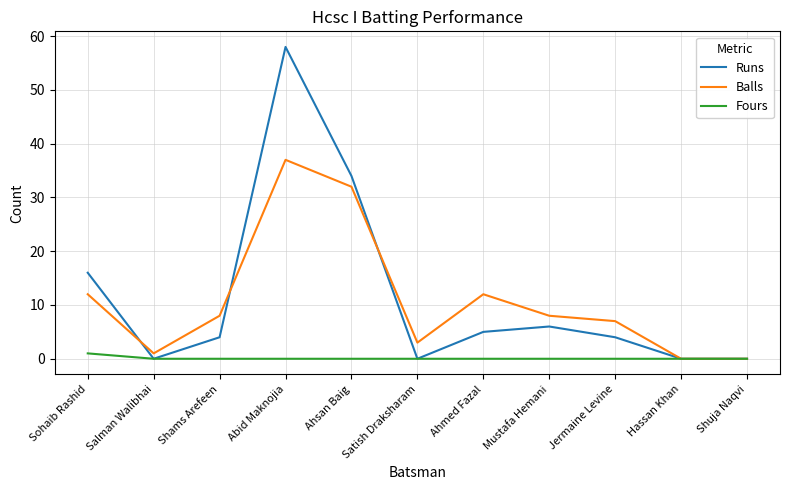

How many categories are shown in the chart?

11